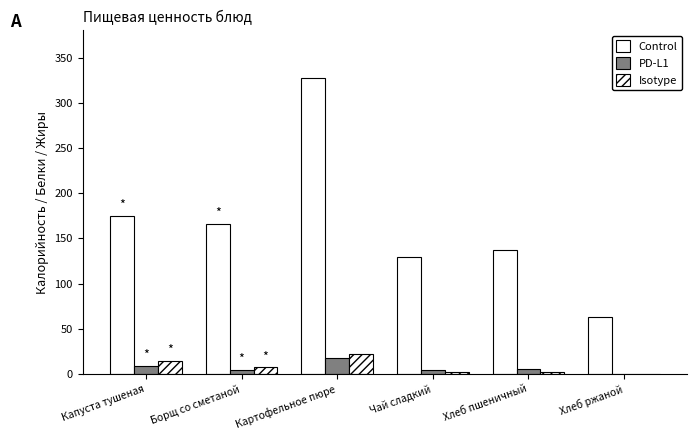

At which category does the chart reach its minimum across all series?

Хлеб ржаной